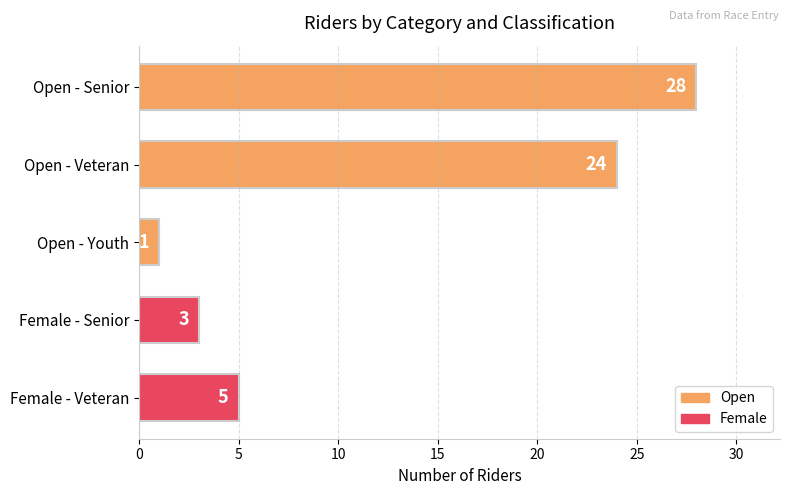

True or false: the data shows 1 at Female - Senior.

False